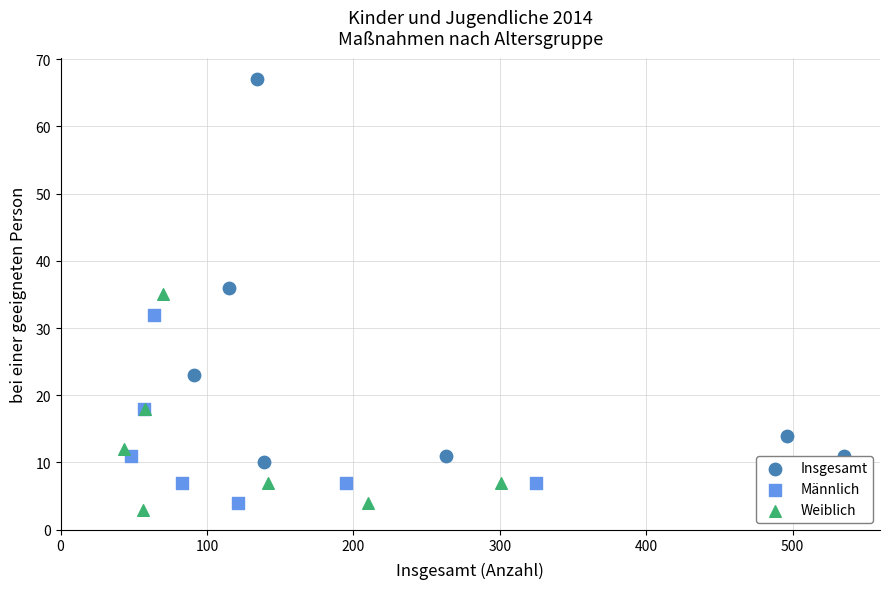

Which series contains the highest Y value?

Insgesamt